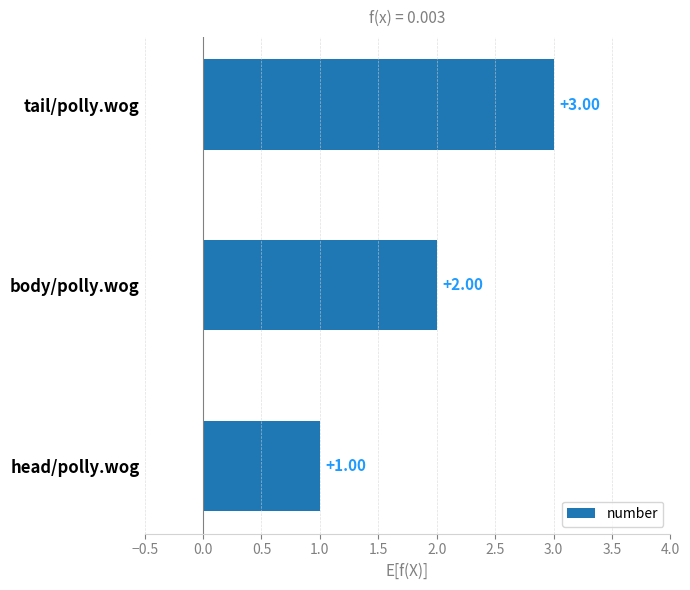

At which category does the chart reach its minimum across all series?

head/polly.wog